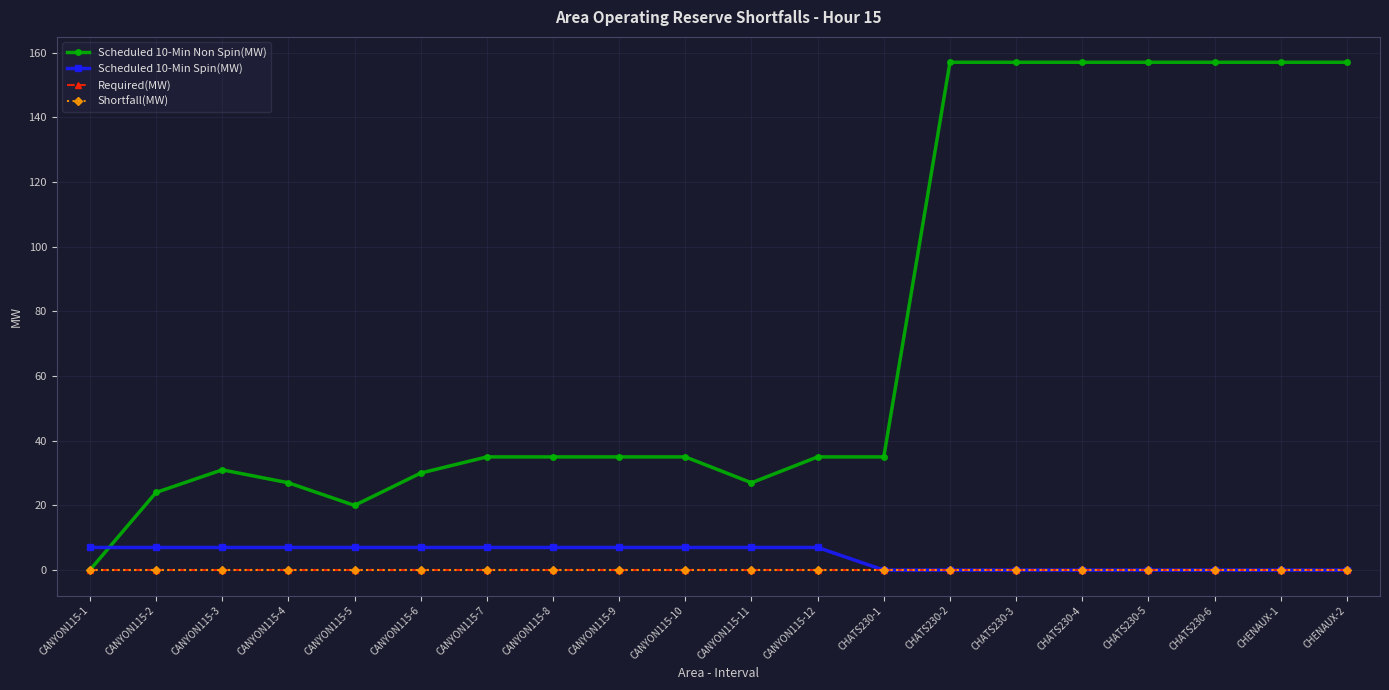

True or false: Scheduled 10-Min Non Spin(MW) and Shortfall(MW) intersect in this chart.

False